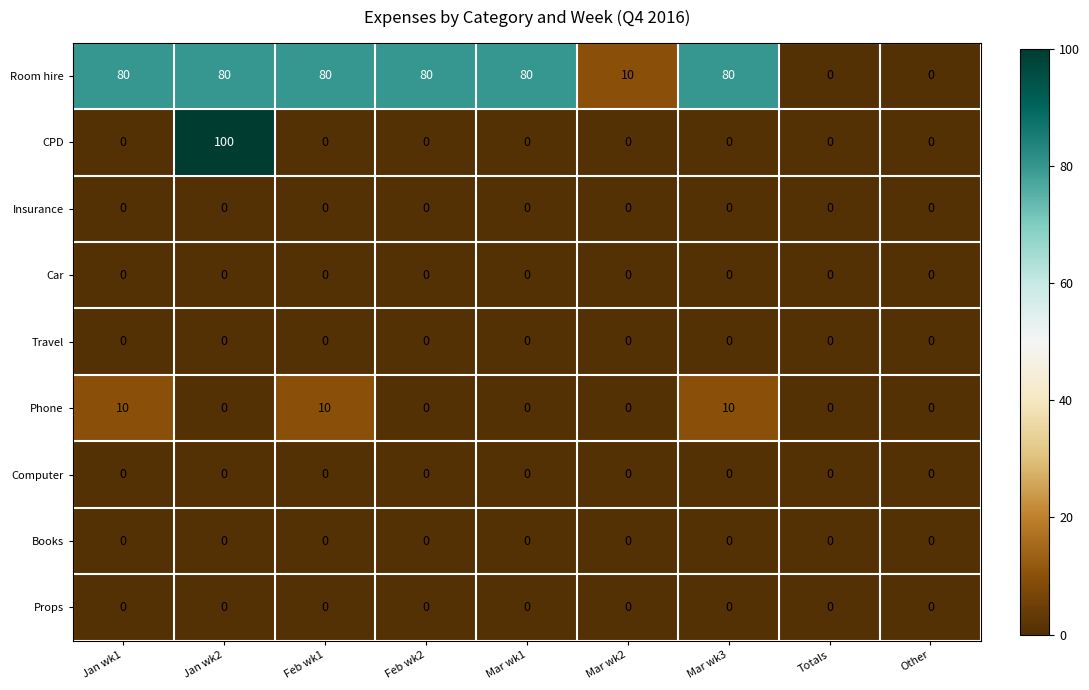

What is the maximum value for Room hire?

80